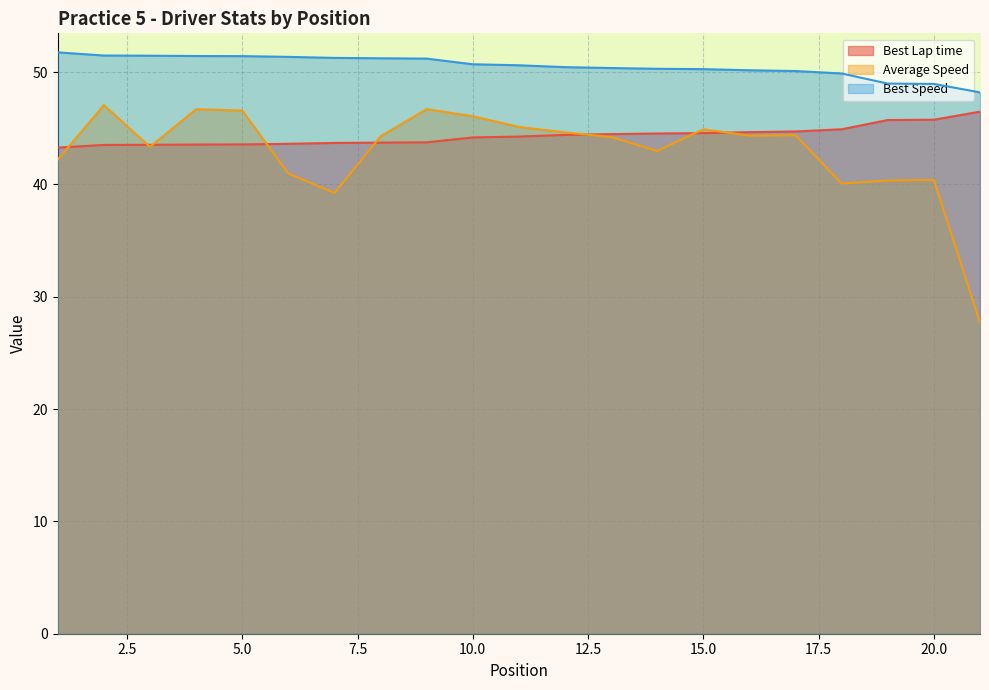

At how many categories does at least one series exceed 40?

21